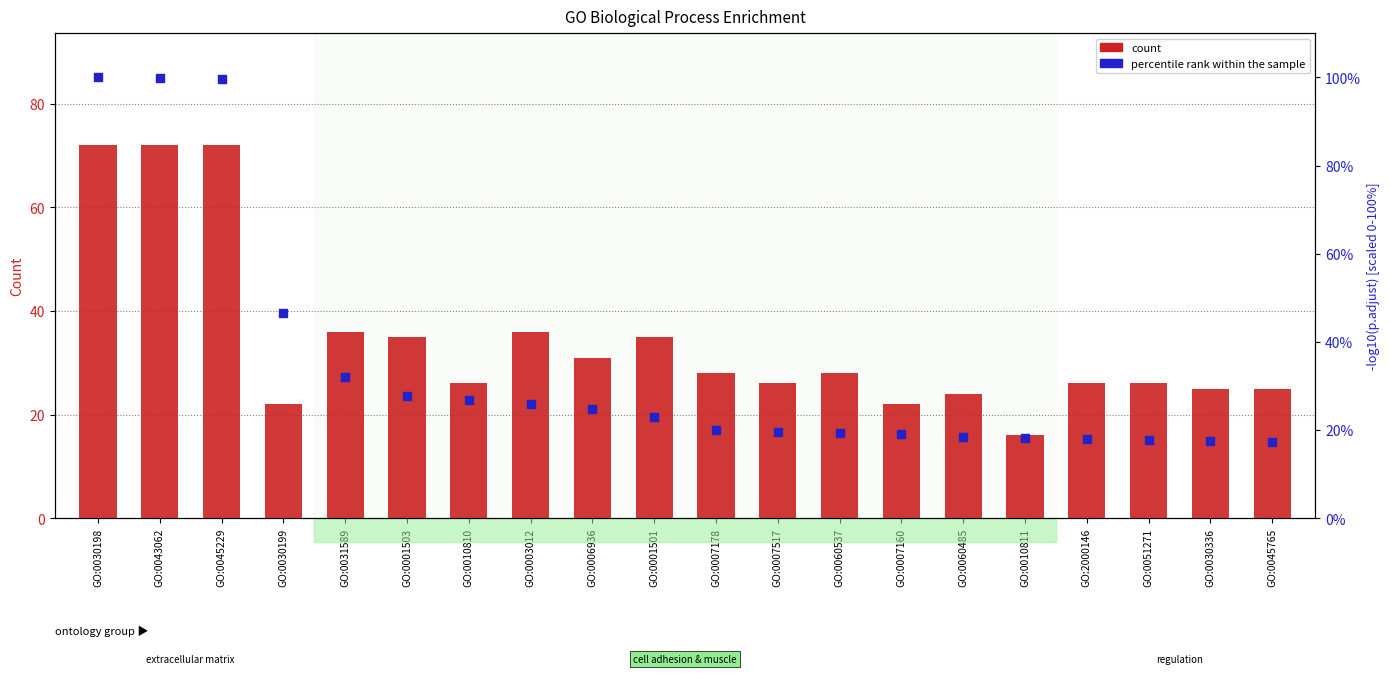

What is the total value across all series at GO:0060485?

42.5